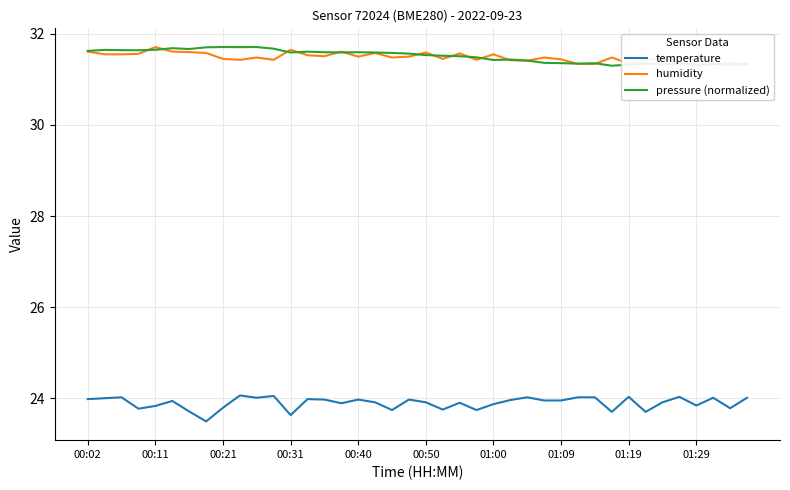

True or false: temperature and humidity cross at least once.

False